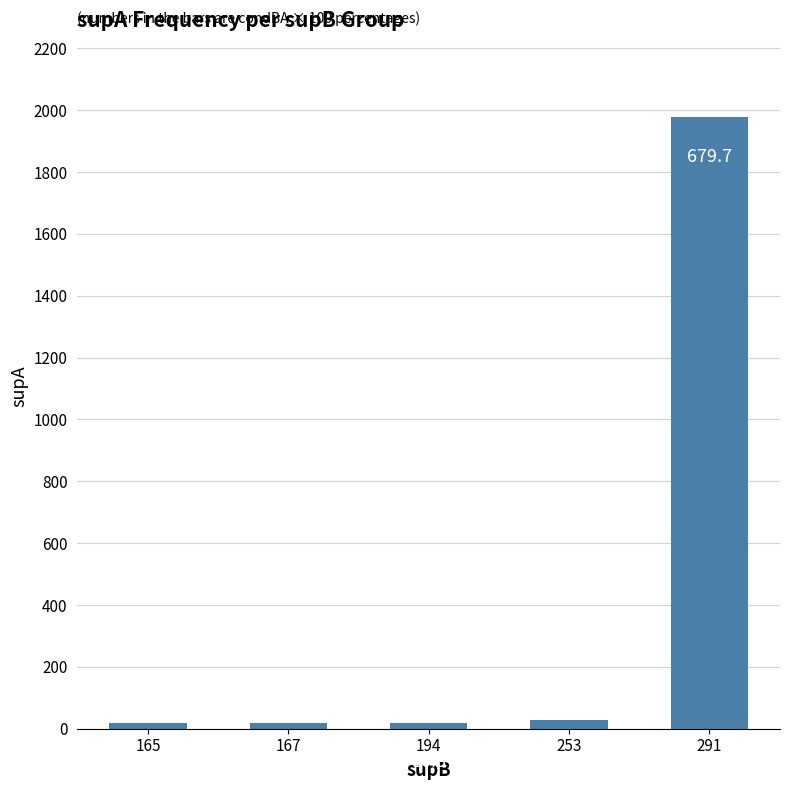

What is the change in value from 165 to 253?

+11